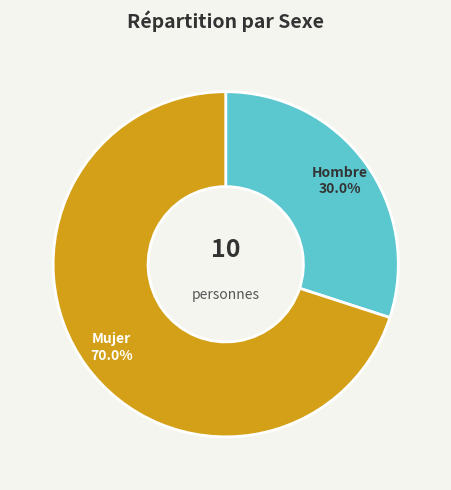

Rank the categories by value from highest to lowest.

Mujer, Hombre